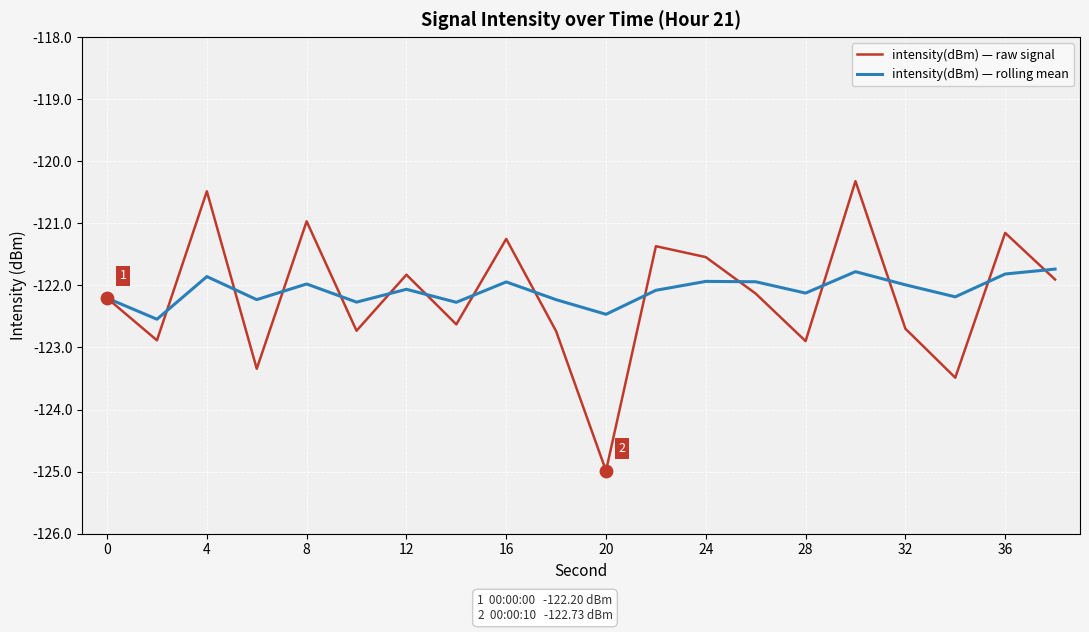

Which series has the largest range (max minus min)?

intensity(dBm) — raw signal